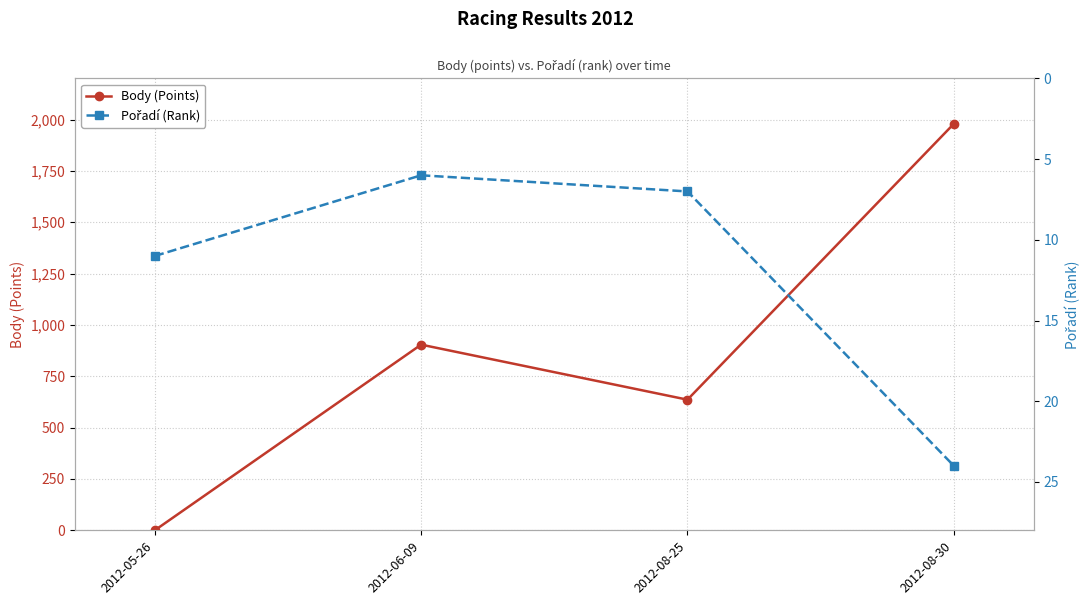

What is the difference between the Pořadí (Rank) values at 2012-08-30 and 2012-08-25?

17